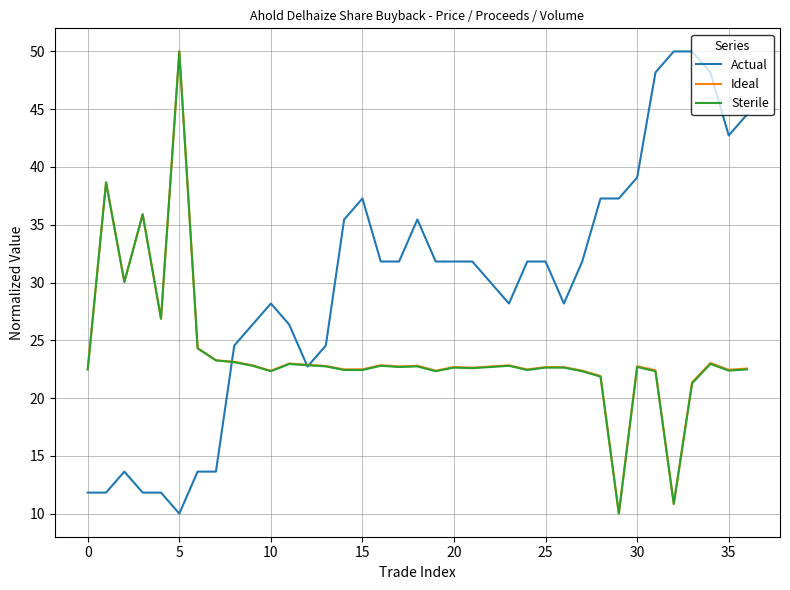

Which series has the largest total across all categories?

Actual